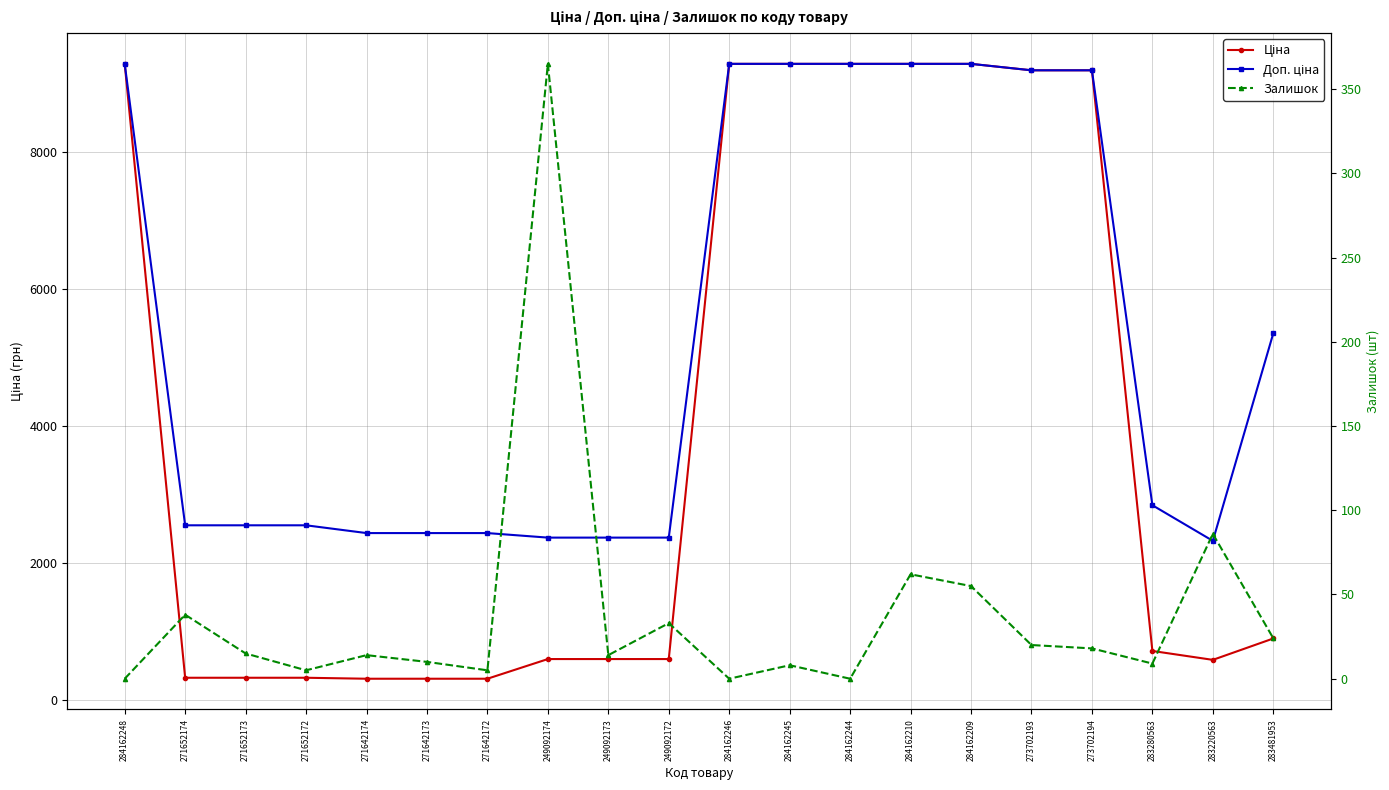

What is the sum of all Залишок values?

781.0